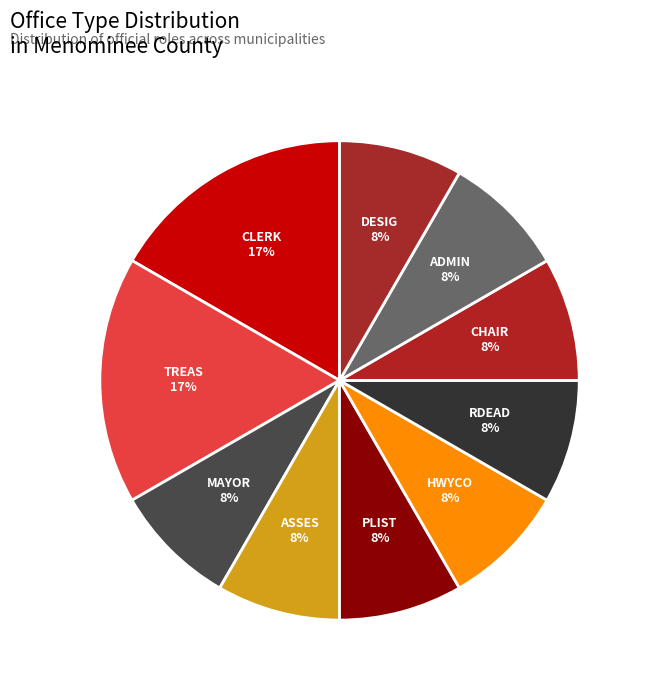

How many segments does this pie chart have?

10